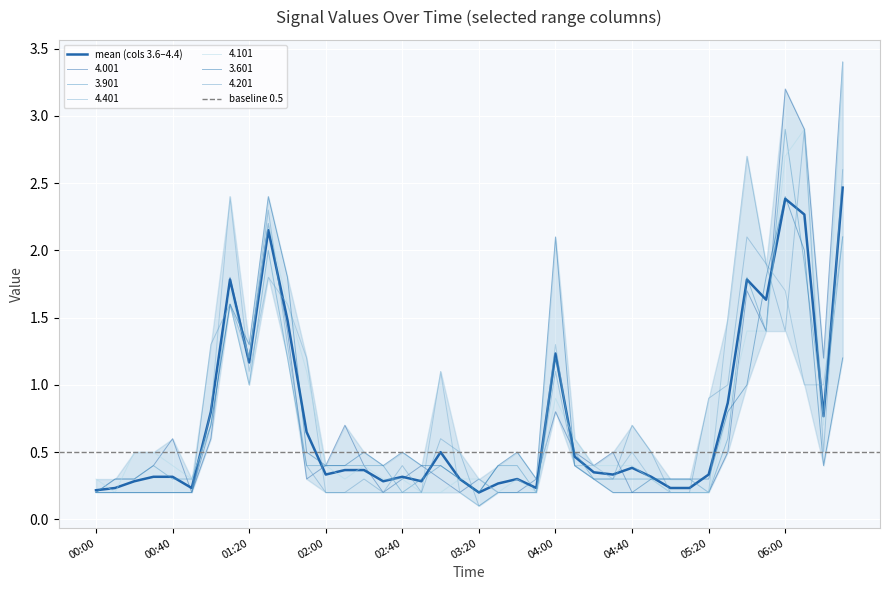

Where is 4.401 nearest to the value 1?

2010/11/25 06:10